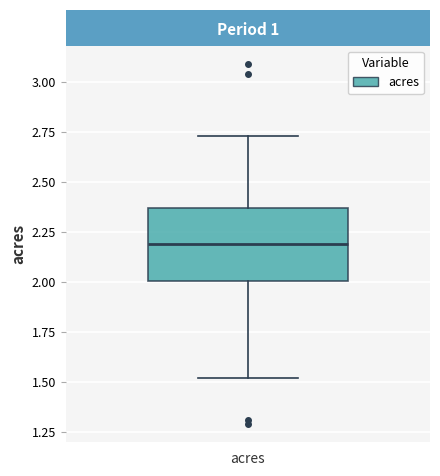

Read this box plot against the y-axis: the position of the median line, the range covered by the box, and the ends of both whiskers. The values are not printed on the chart, so give them approximately, as read against the axis.

median 2.20, box 2.00 to 2.35, whiskers 1.50 to 2.75